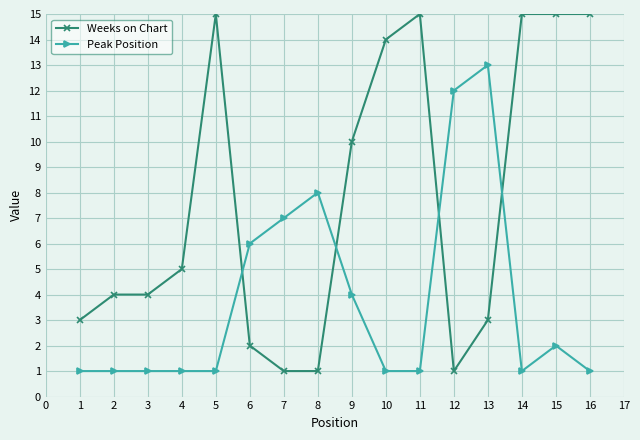

Which category has the highest value in the Peak Position series?

13